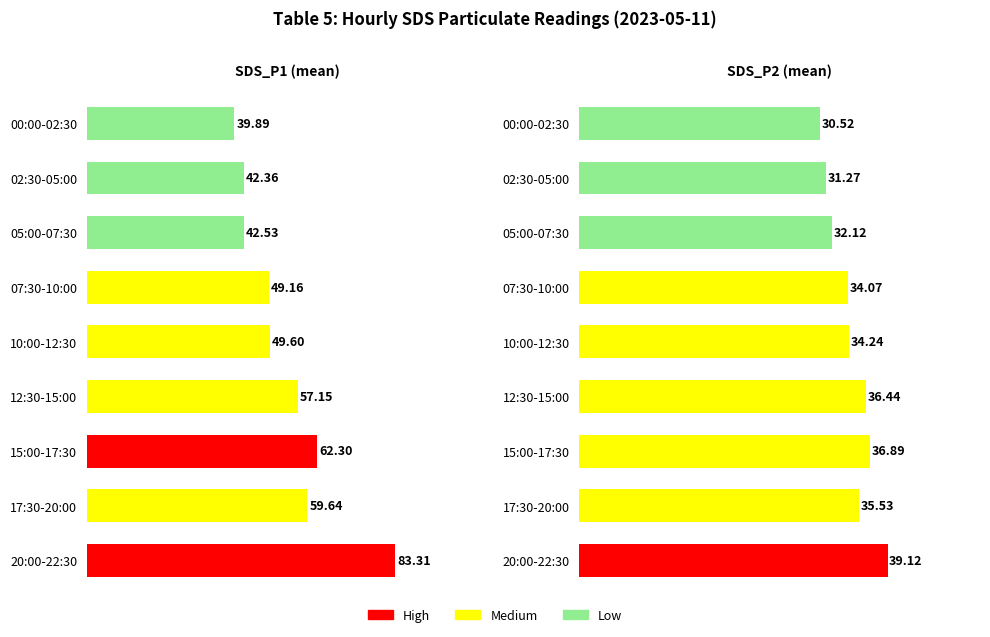

True or false: SDS_P1 has a value of 39.9 at 00:00-02:30.

True